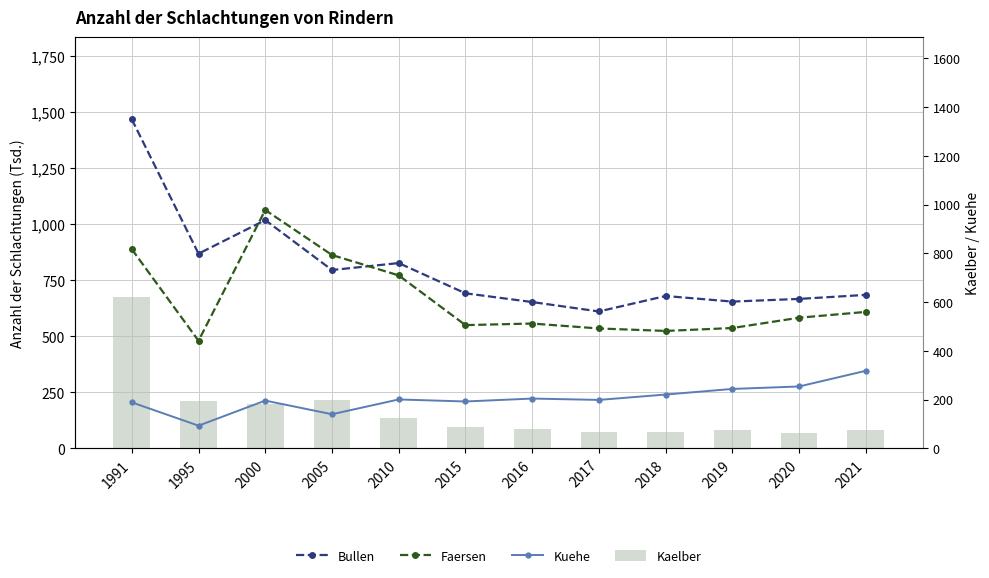

How many distinct data groups are displayed?

4